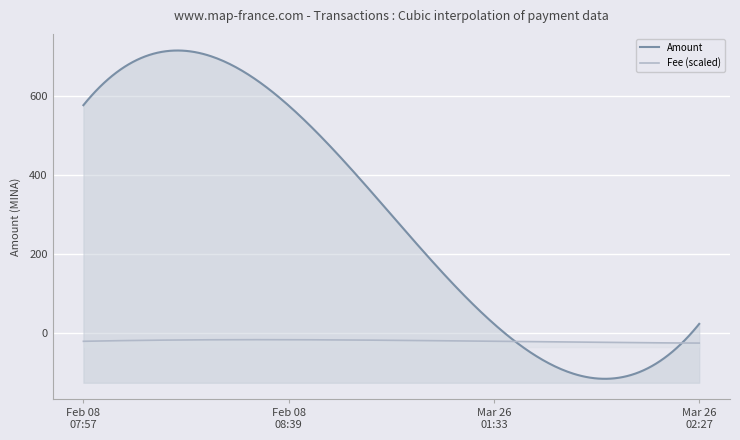

Reading left to right, transcribe all the data shown in this chart.

Amount: 2023-02-08 07:57=575.6	2023-02-08 08:39=574.6	2023-03-26 01:33=23.0	2023-03-26 02:27=23.0
Fee: 2023-02-08 07:57=0.0	2023-02-08 08:39=0.1	2023-03-26 01:33=0.0	2023-03-26 02:27=0.0